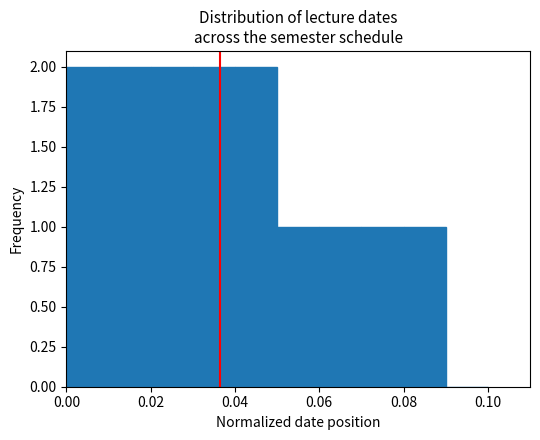

Reading left to right, list every bar in this chart as the range it spans on the x-axis followed by its height. The values are not printed on the chart, so give them approximately, as read against the axis.

0.00 to 0.01: 2
0.01 to 0.02: 2
0.02 to 0.03: 2
0.03 to 0.04: 2
0.04 to 0.05: 2
0.05 to 0.06: 1
0.06 to 0.07: 1
0.07 to 0.08: 1
0.08 to 0.09: 1
0.09 to 0.10: 0